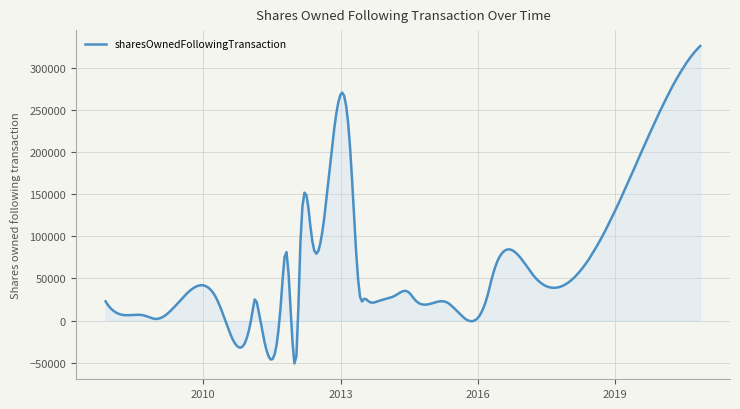

What is the difference between the maximum and minimum values?

376249.4